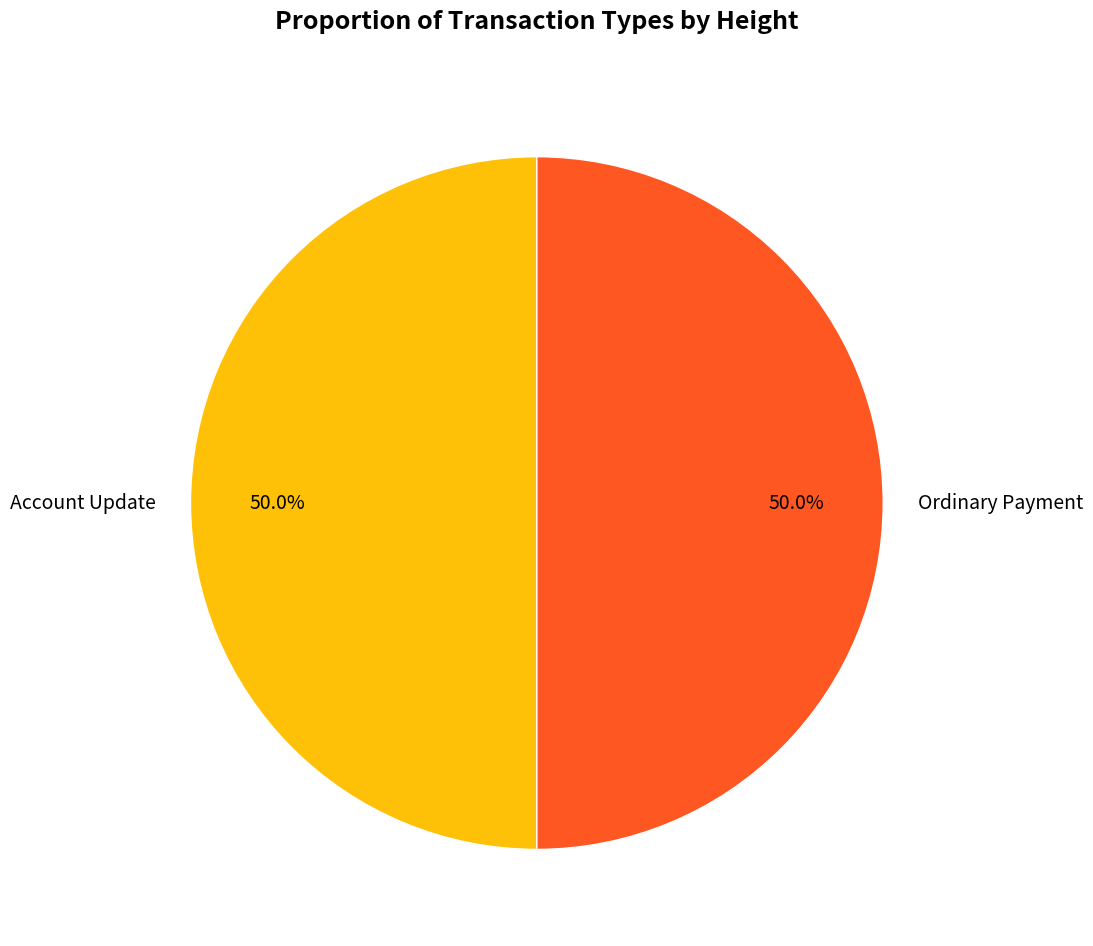

Combined, do Account Update and Ordinary Payment account for over 50%?

Yes